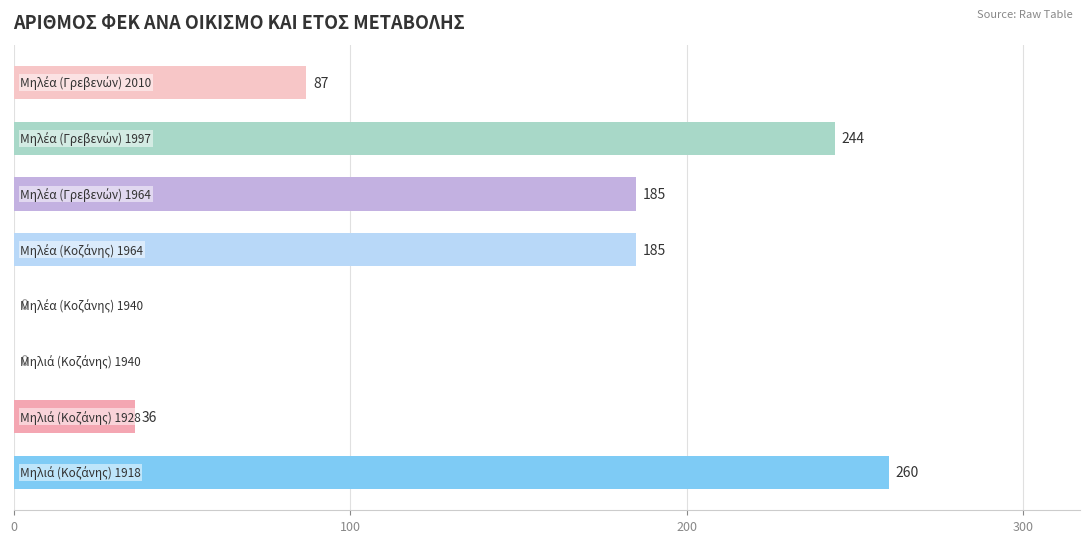

How many categories are shown in the chart?

8